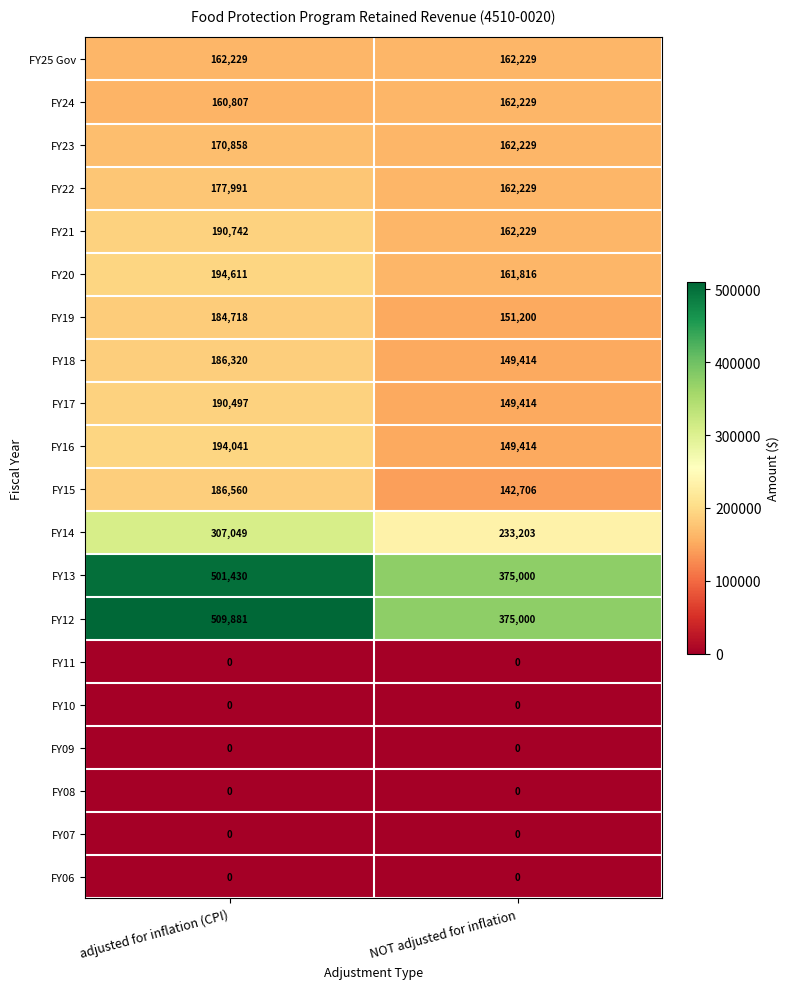

What is the lowest value of the FY12 series?

375000